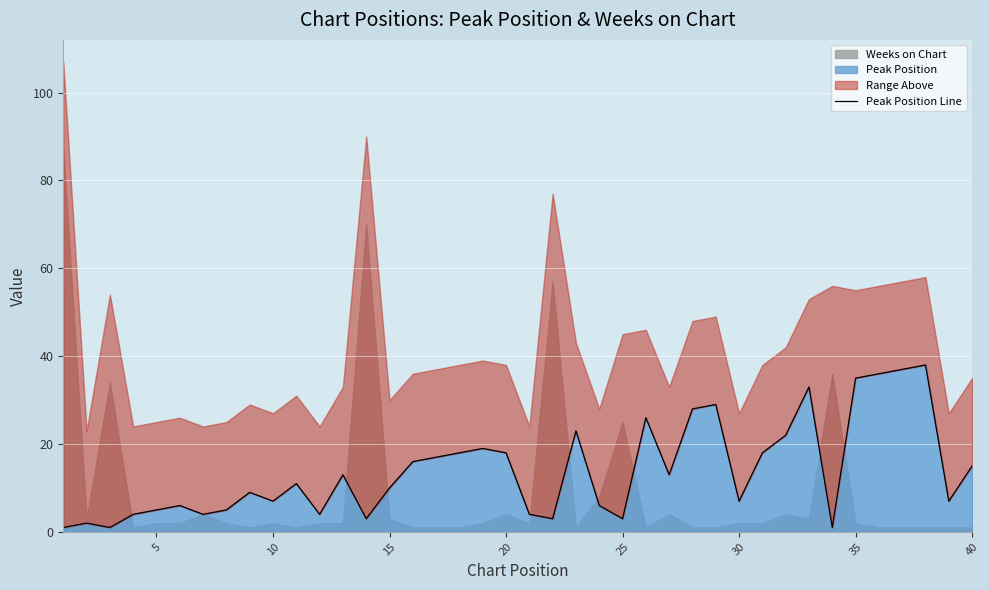

The Peak Position series shows 3 at 30. True or false?

False